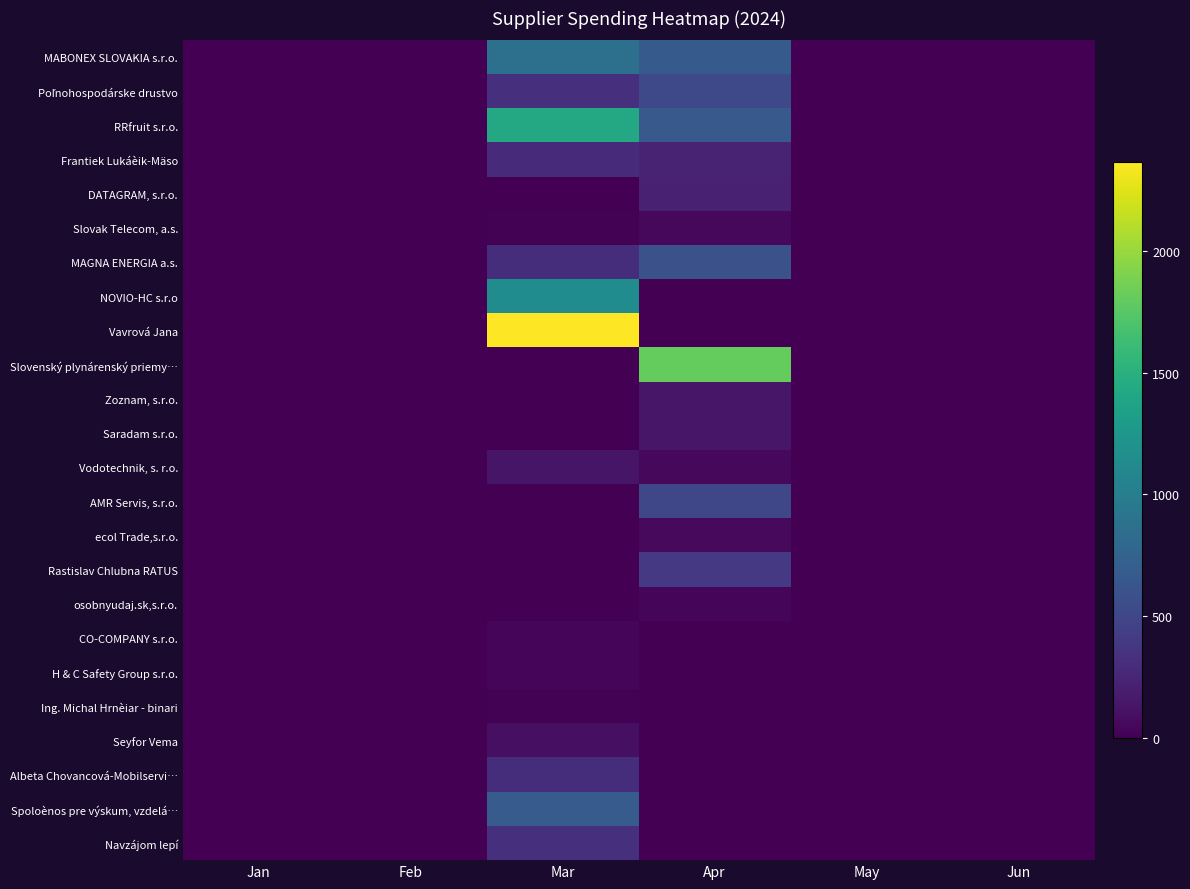

Which has a higher value, May or Apr?

Apr